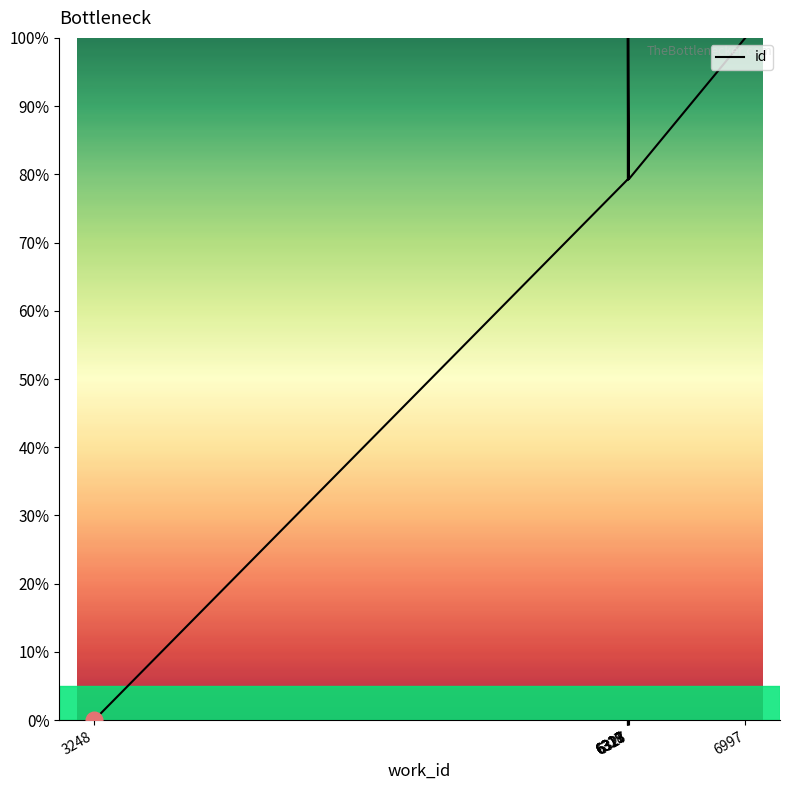

Where is the data nearest to the value 50?

6317